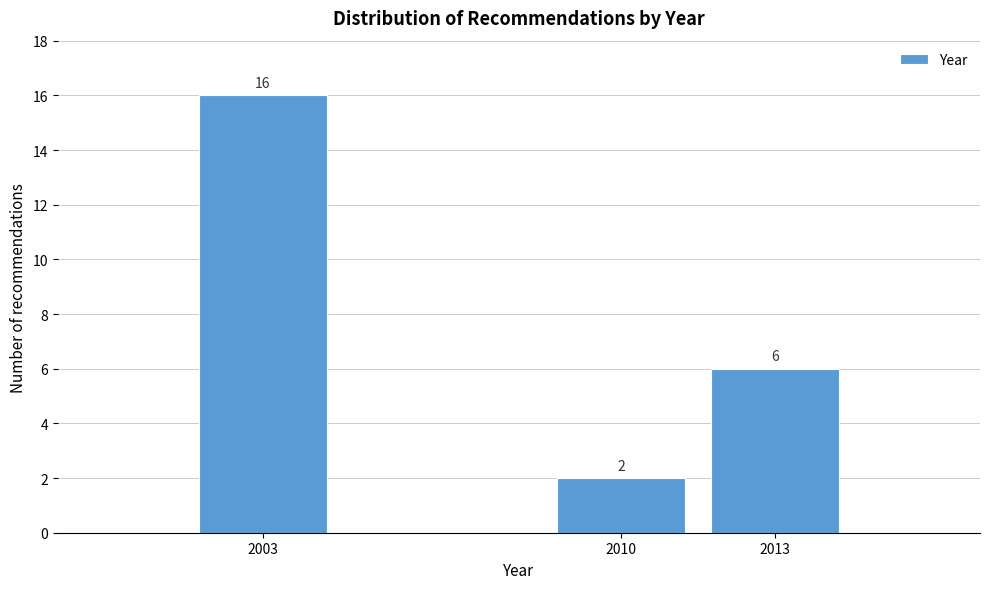

Reading right to left, what are all the values shown in this chart?

6	2	16